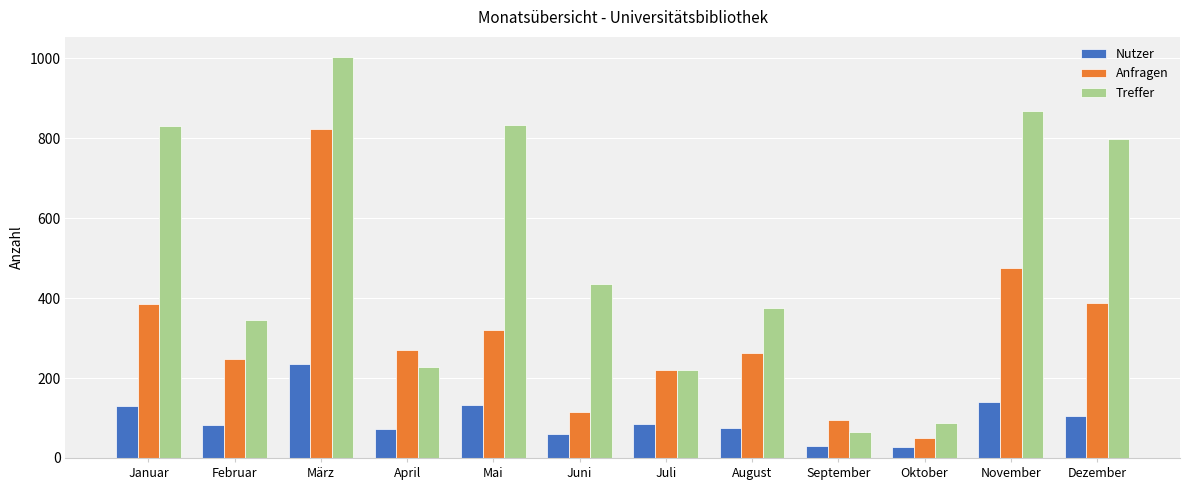

What is the difference between the Anfragen values at Juli and März?

601